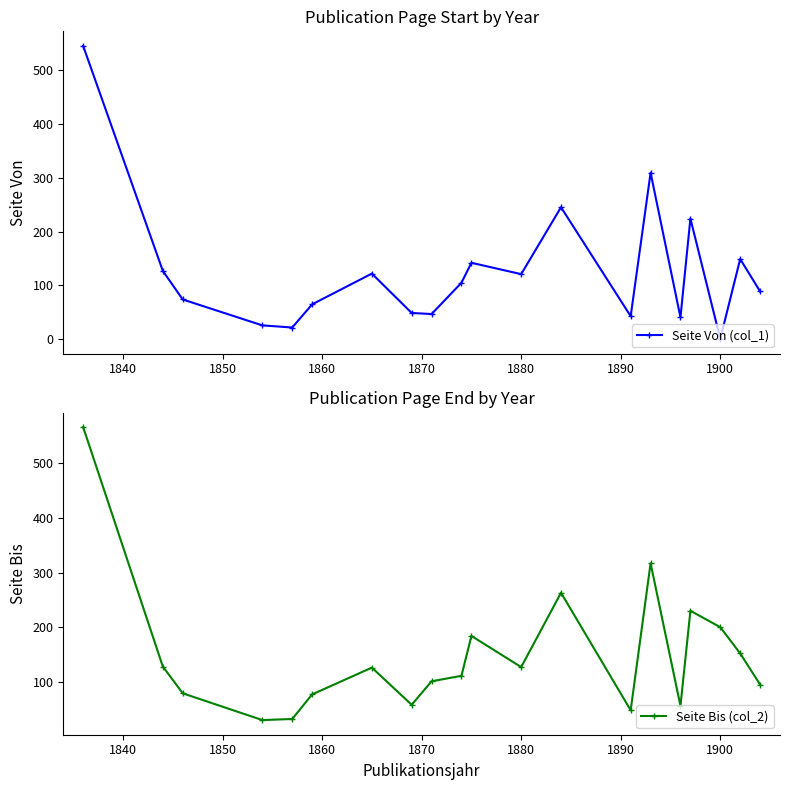

What is the highest value of the Seite Bis (col_2) series?

566